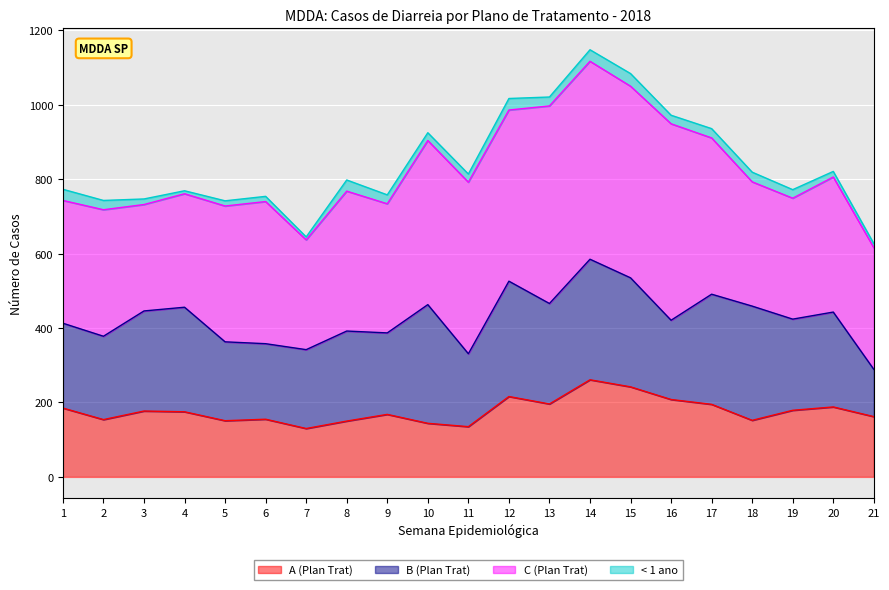

List the labels in order of C (Plan Trat) value, smallest first.

3, 7, 4, 19, 21, 1, 18, 2, 9, 20, 5, 8, 6, 17, 10, 12, 11, 15, 16, 13, 14